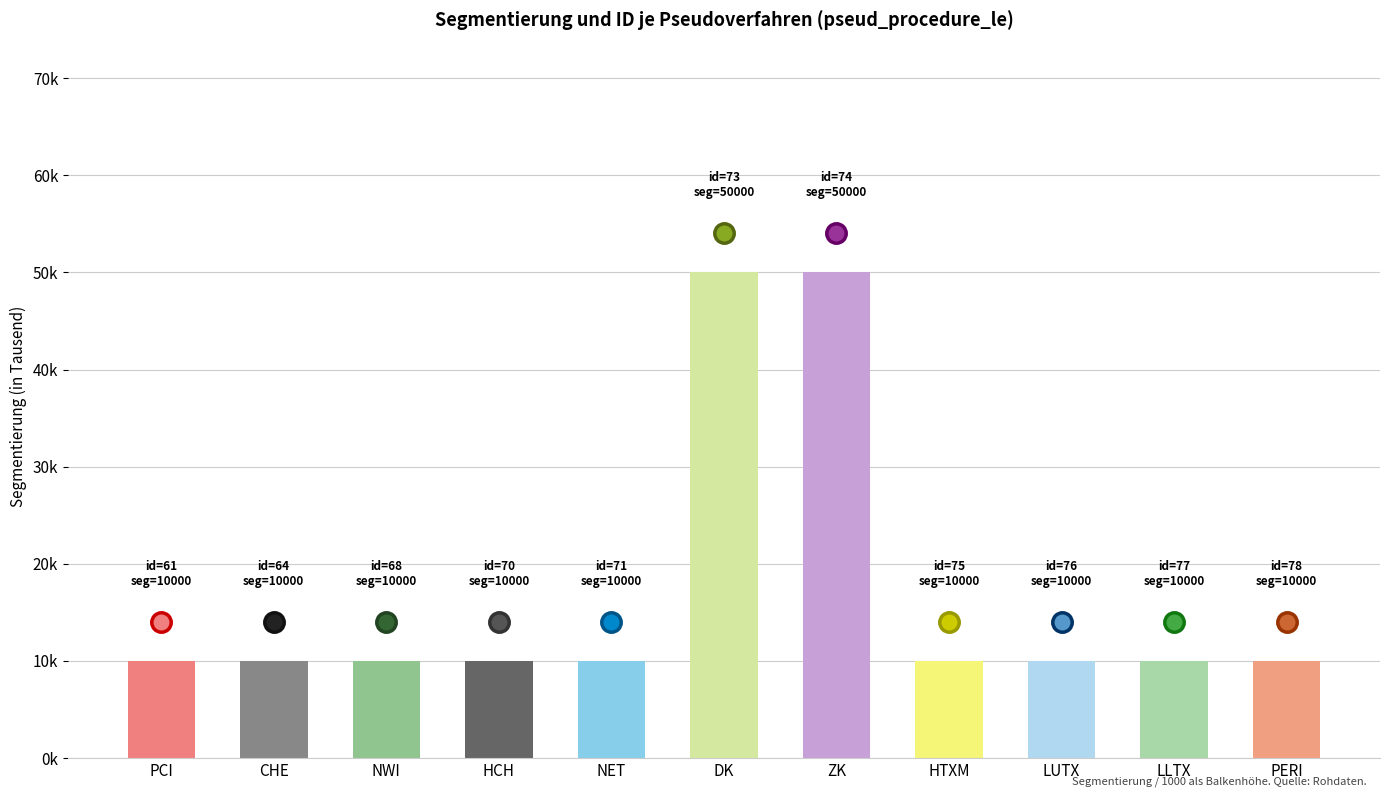

What is the label of the 3rd bar from the right?

LUTX